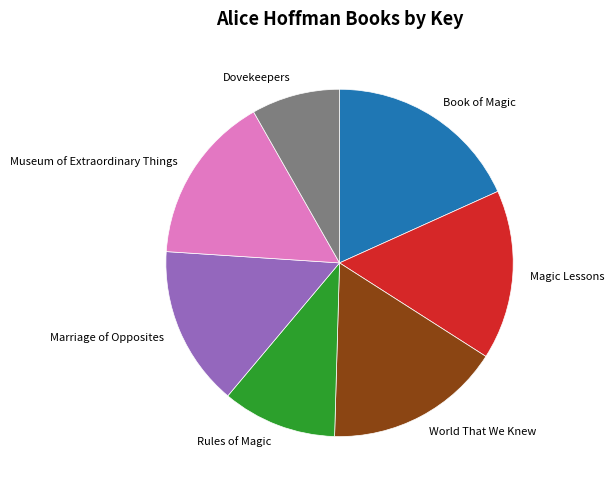

How many segments does this pie chart have?

7